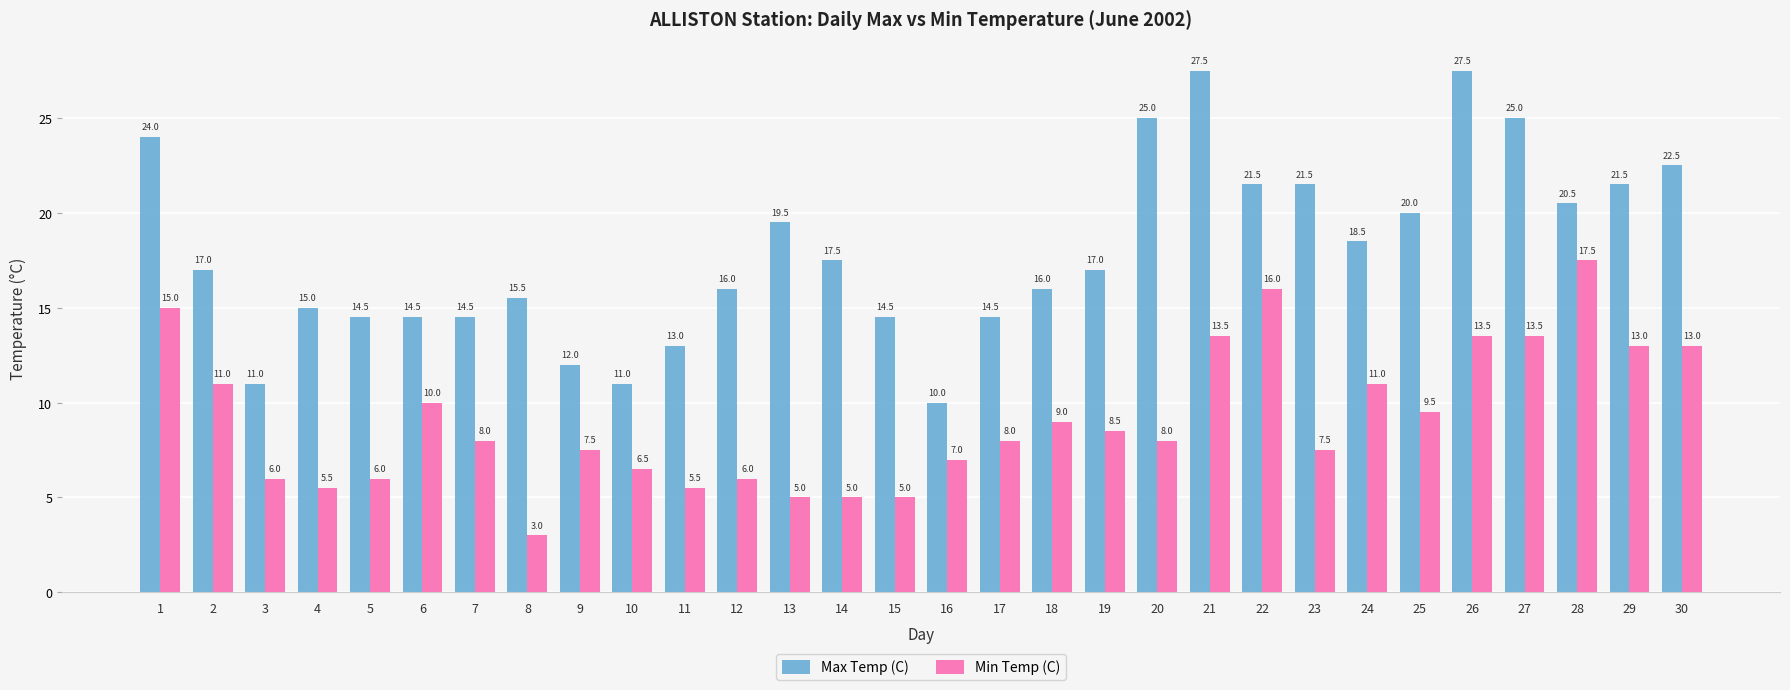

Which series has the largest range (max minus min)?

Max Temp (C)